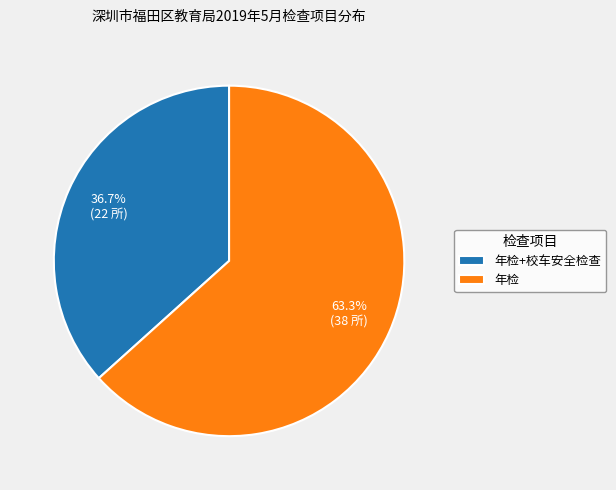

Does 年检+校车安全检查 represent more than half of the total?

No